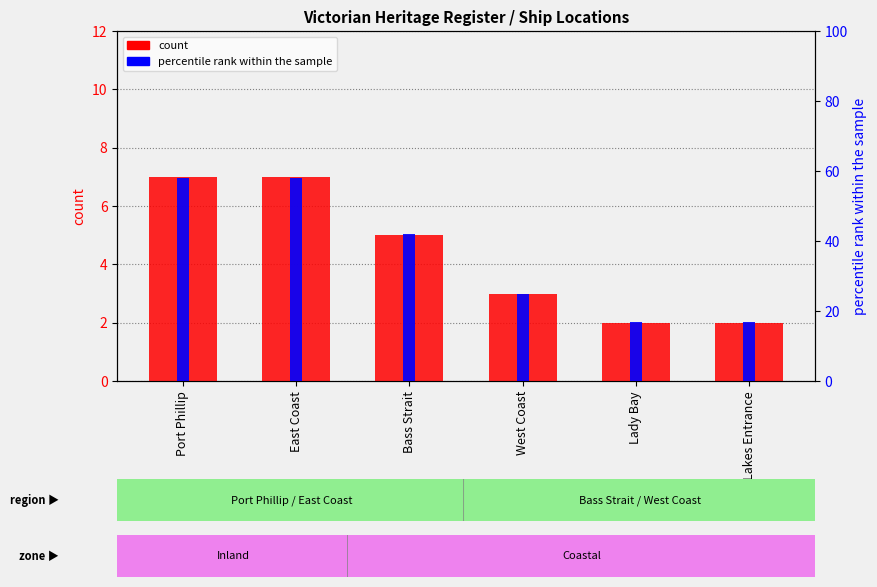

Is the value of count at Bass Strait greater than the value of percentile rank within the sample at West Coast?

No